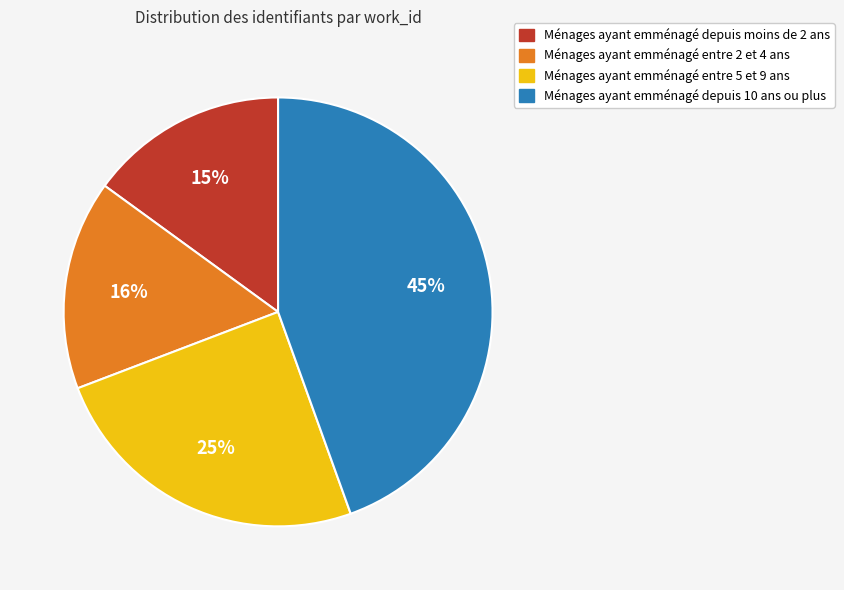

To the nearest percent, what is the average slice percentage?

25%